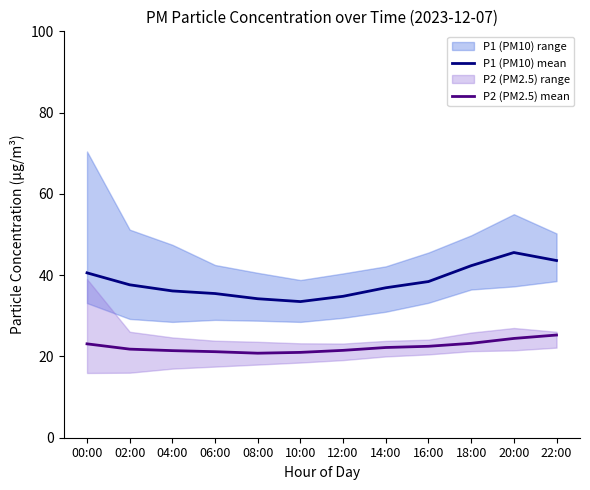

What value does the P2 (PM2.5) mean series have at 08:00?

20.8